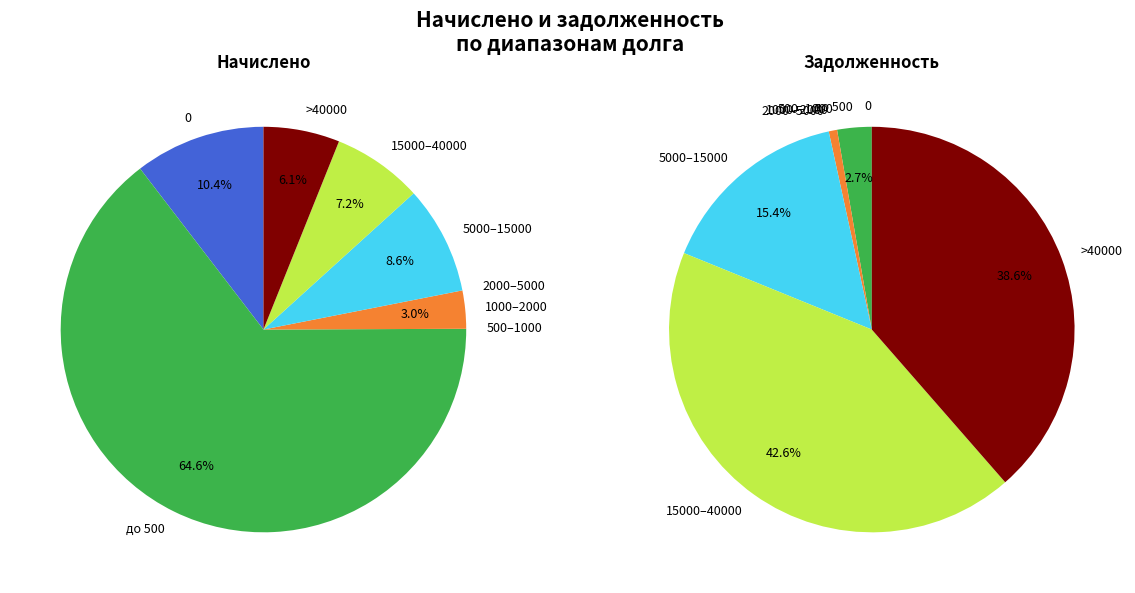

Is it true that 1 is 0% of the pie?

True